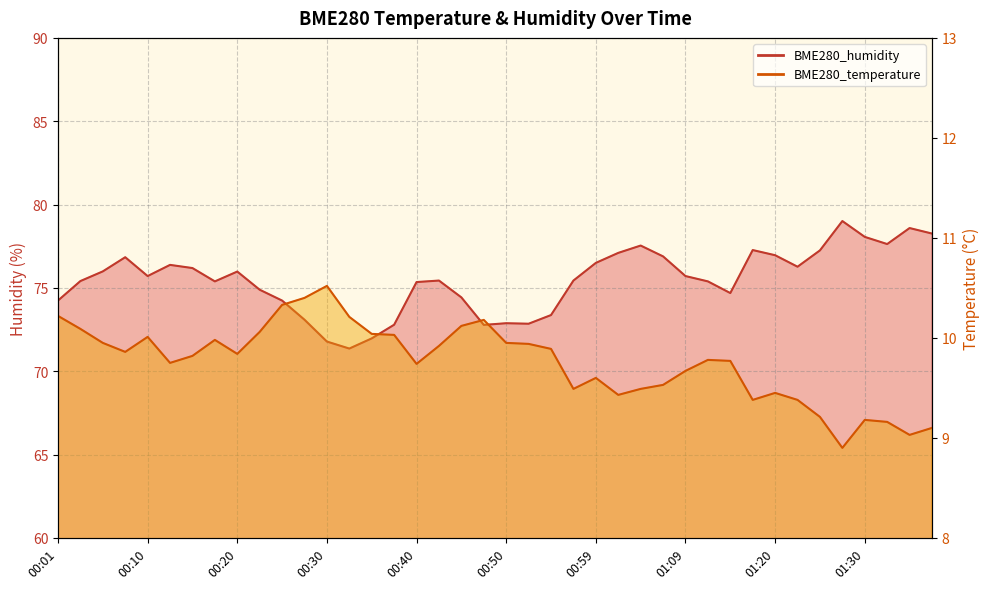

Between 00:40 and 00:25, which is larger?

00:25